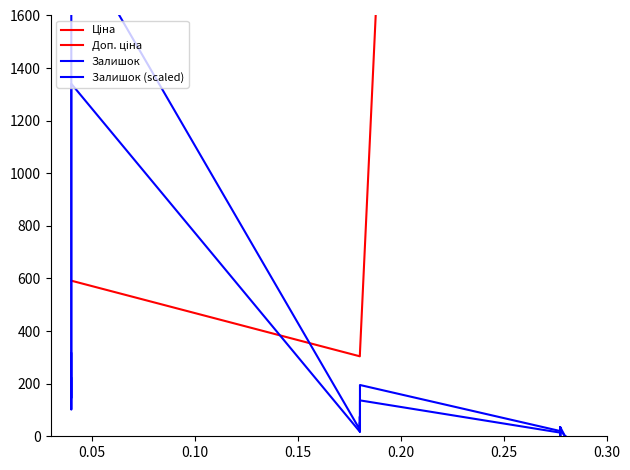

What is the greatest value displayed?

29152.3